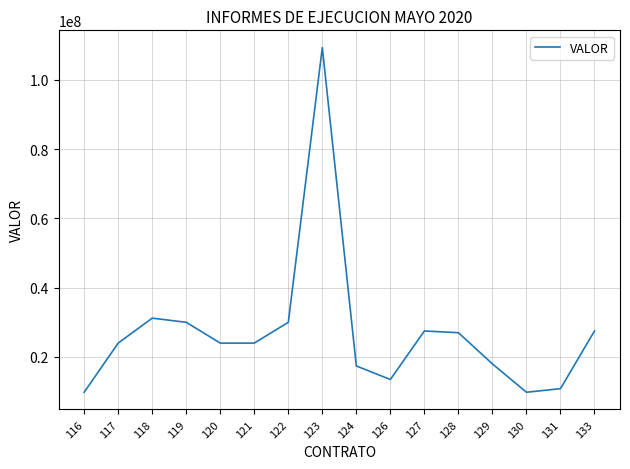

What is the maximum value shown in the chart?

109271235